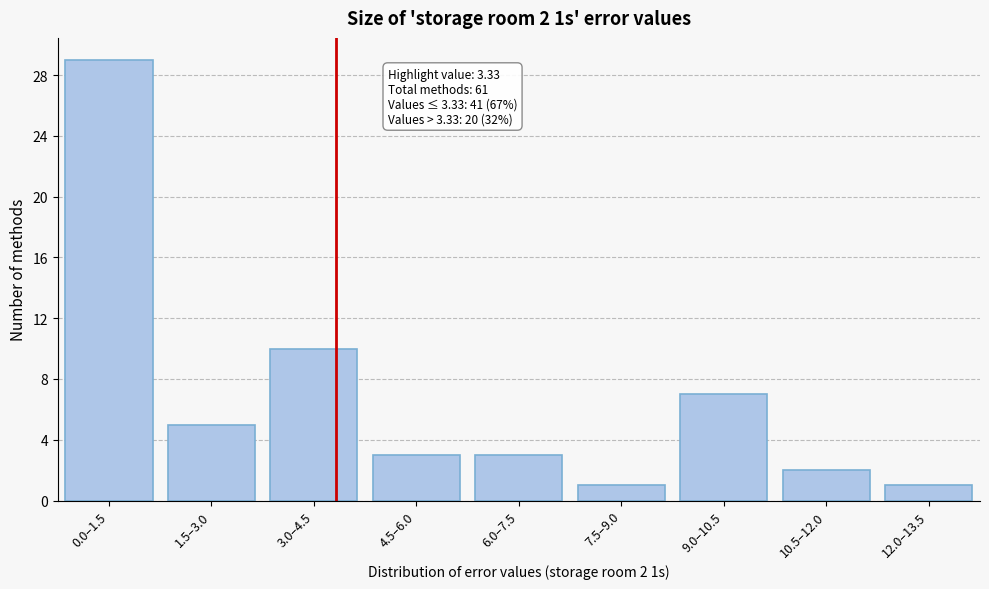

Reading right to left, list all the values displayed in this chart.

1	2	7	1	3	3	10	5	29